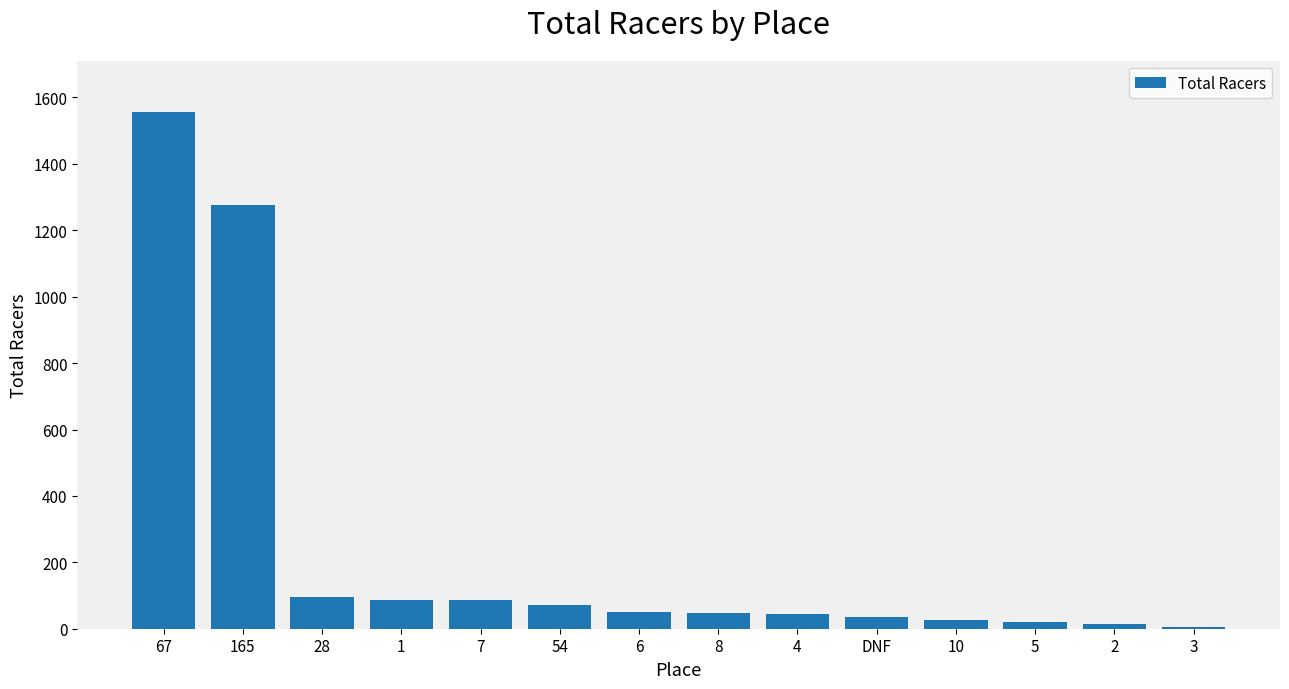

Which label corresponds to the largest value in the chart?

67